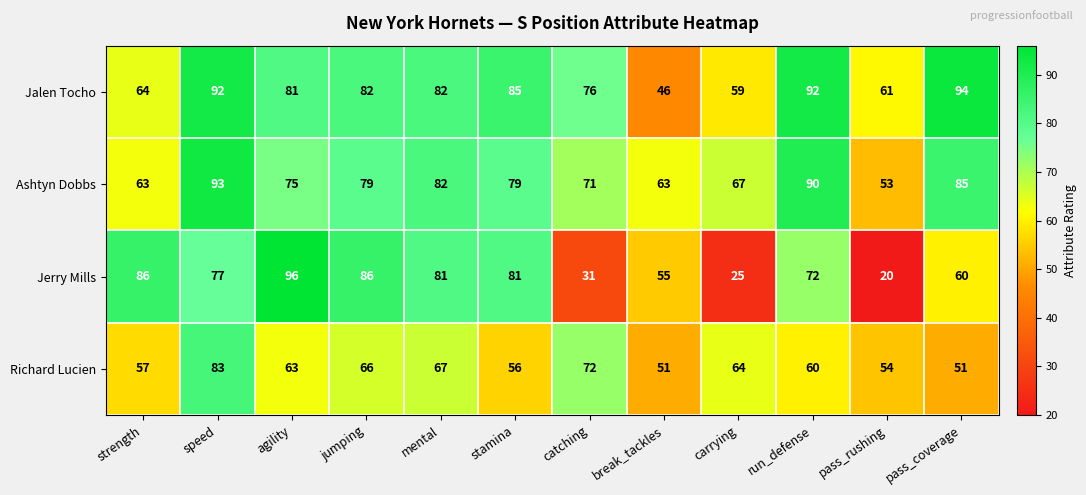

Rank the series by their maximum value, from highest to lowest.

Jerry Mills, Jalen Tocho, Ashtyn Dobbs, Richard Lucien